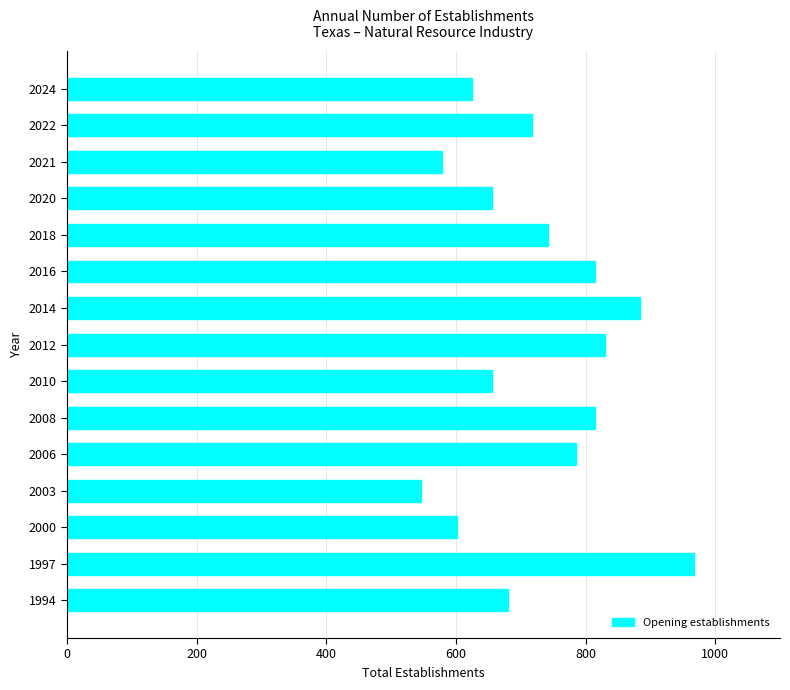

At which category does the chart reach its minimum across all series?

2003